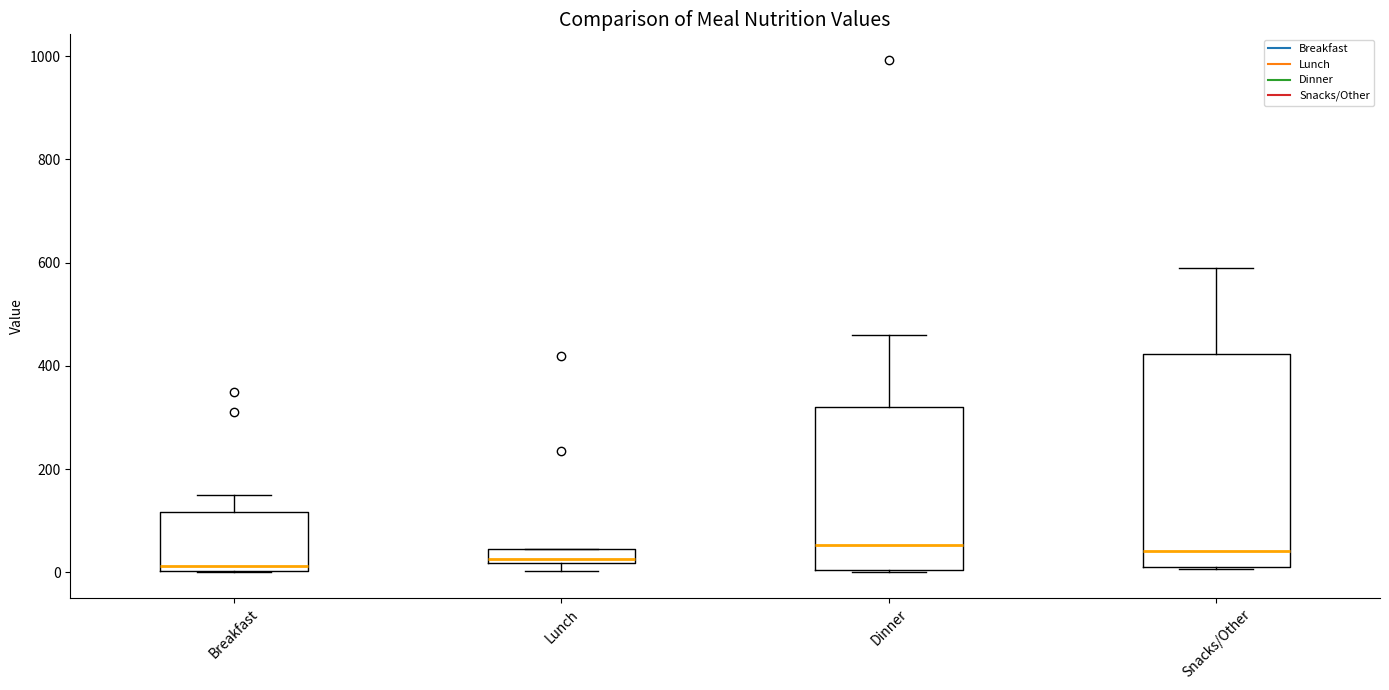

Where is the lower edge of the box for Lunch on the y-axis? The values are not printed on the chart, so give them approximately, as read against the axis.

20